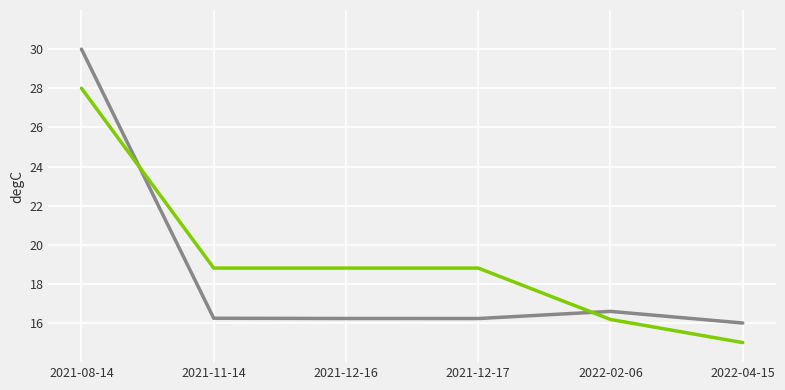

What position from the right is 2021-08-14?

6